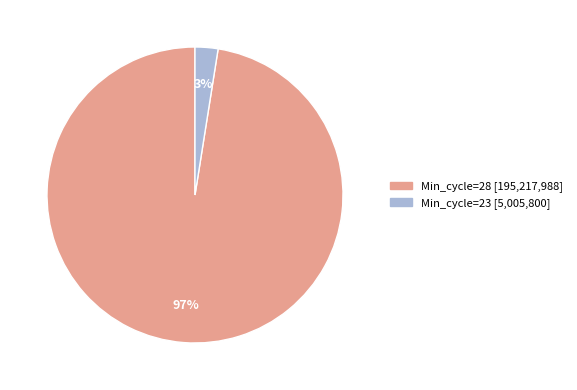

Is there a majority slice in this chart?

Yes